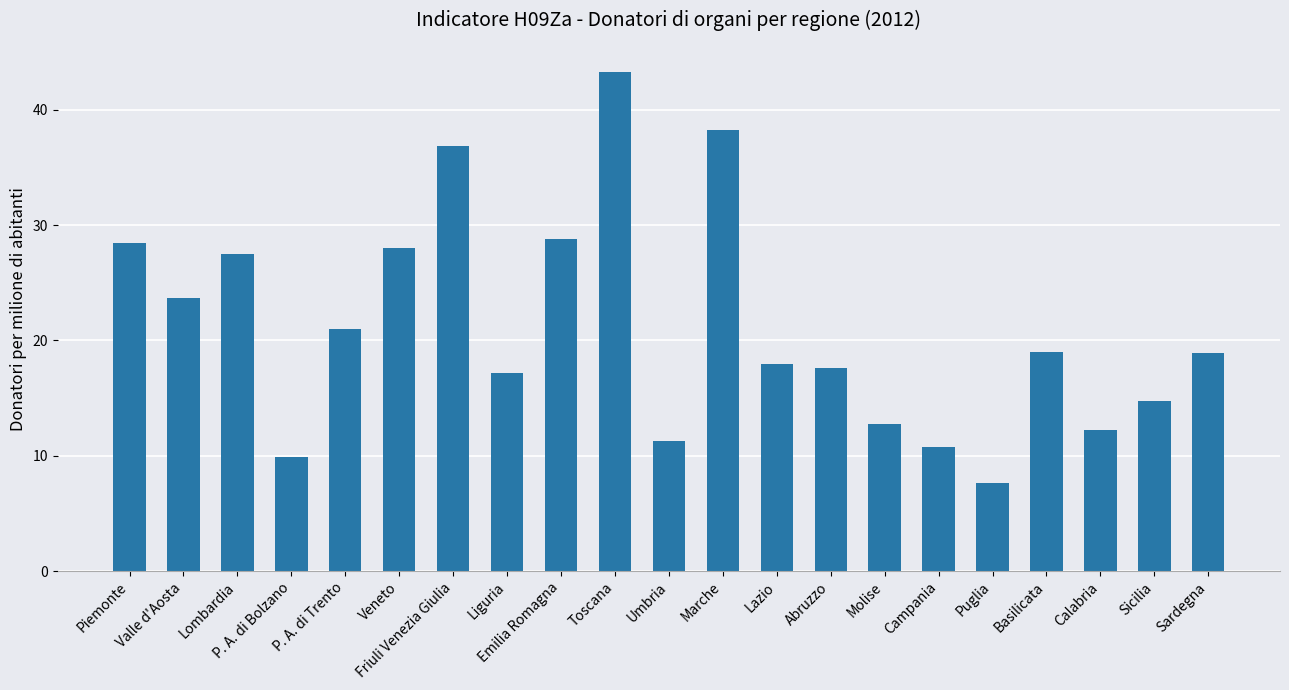

What is the difference between the values at P. A. di Bolzano and Sicilia?

4.9